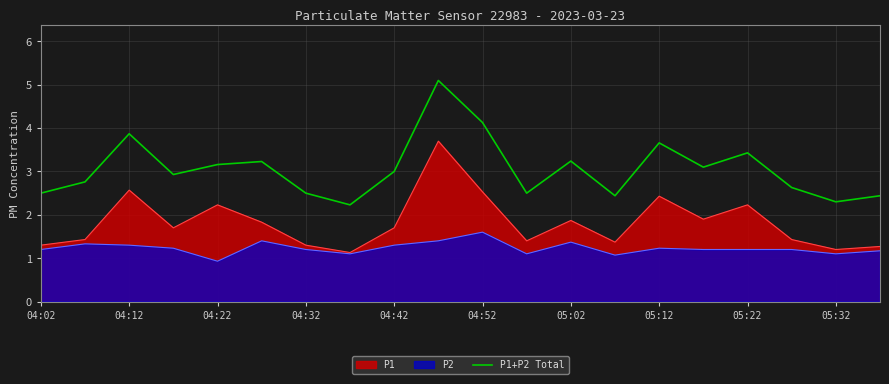

Rank the series by their average value, from lowest to highest.

P2, P1, P1+P2 Total